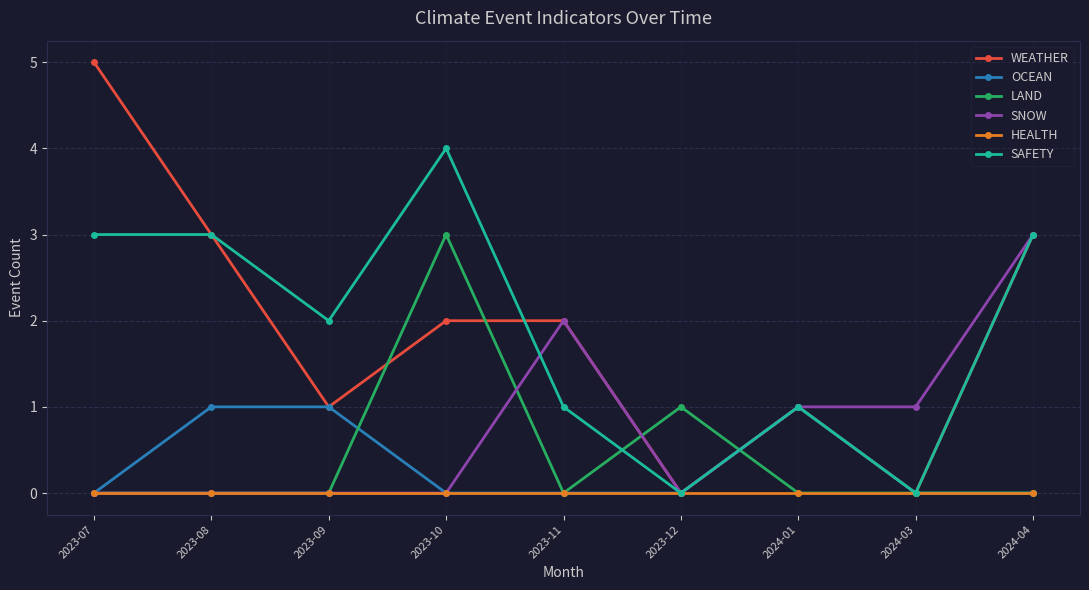

What is the difference between the highest and lowest values at 2023-07?

5